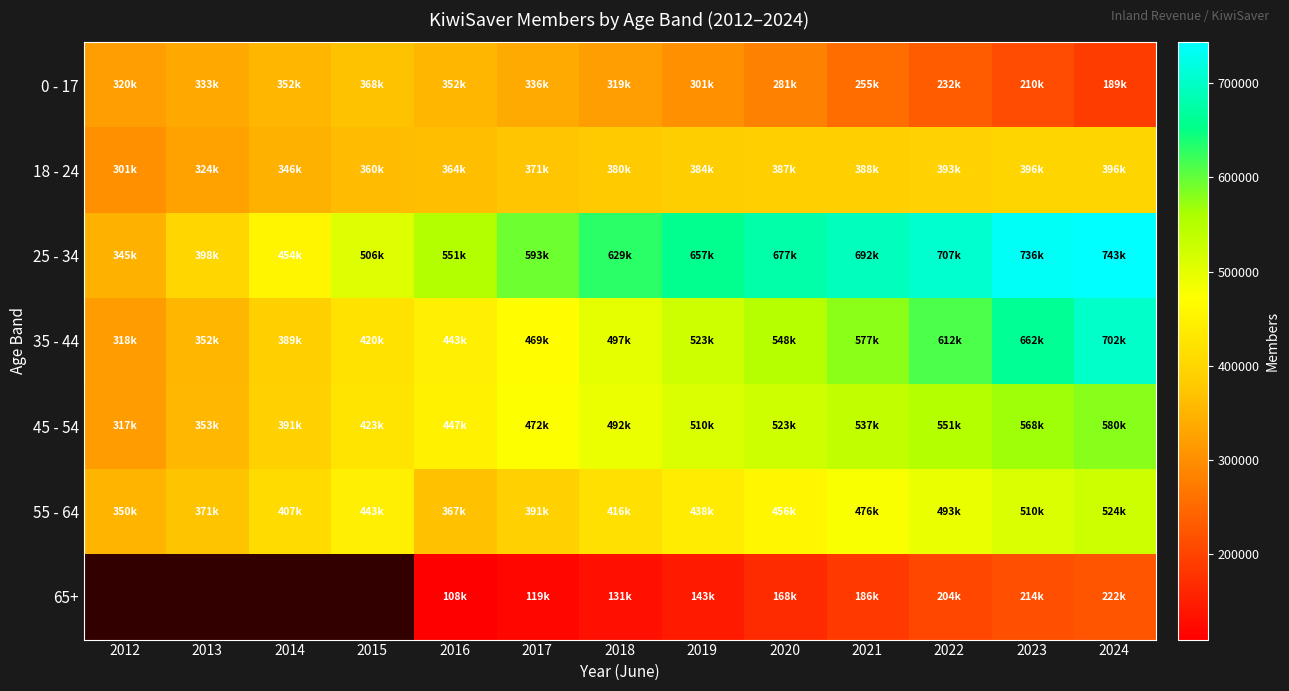

What is the greatest value displayed?

743602